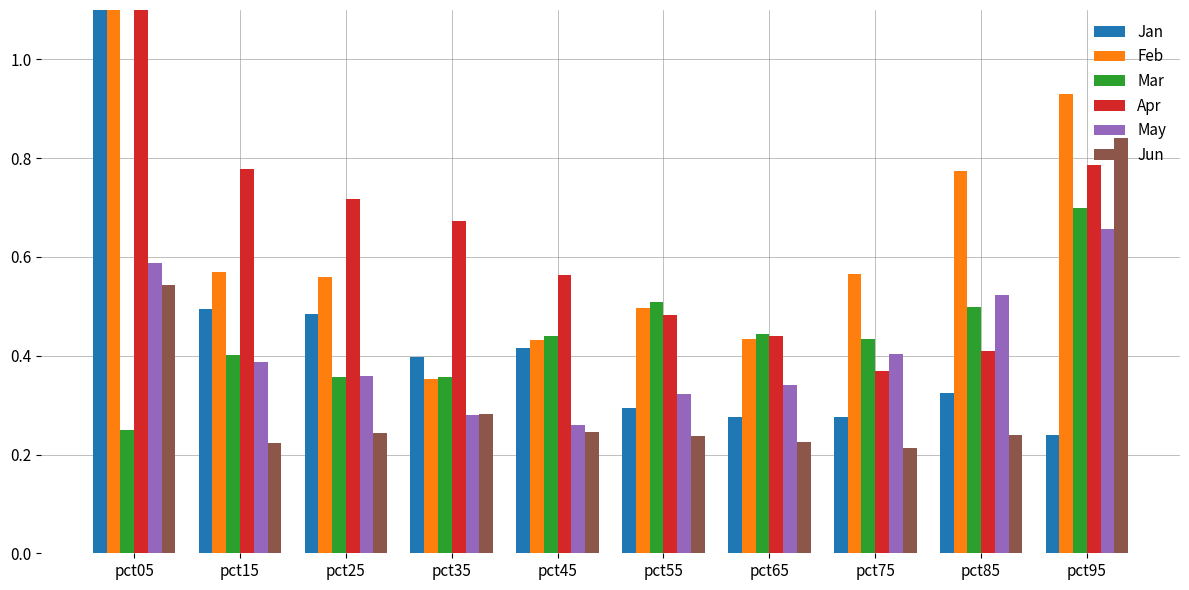

Which category has the highest value across all series?

pct05